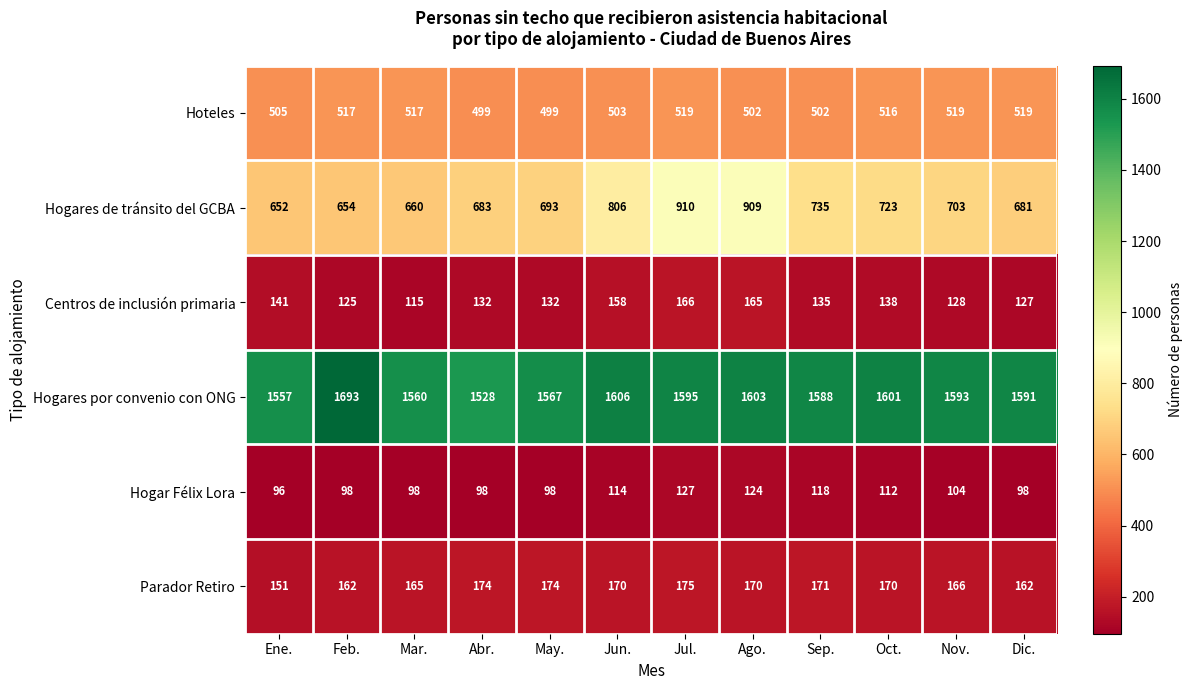

At Sep., list the series in order from largest to smallest.

Hogares por convenio con ONG, Hogares de tránsito del GCBA, Hoteles, Parador Retiro, Centros de inclusión primaria, Hogar Félix Lora